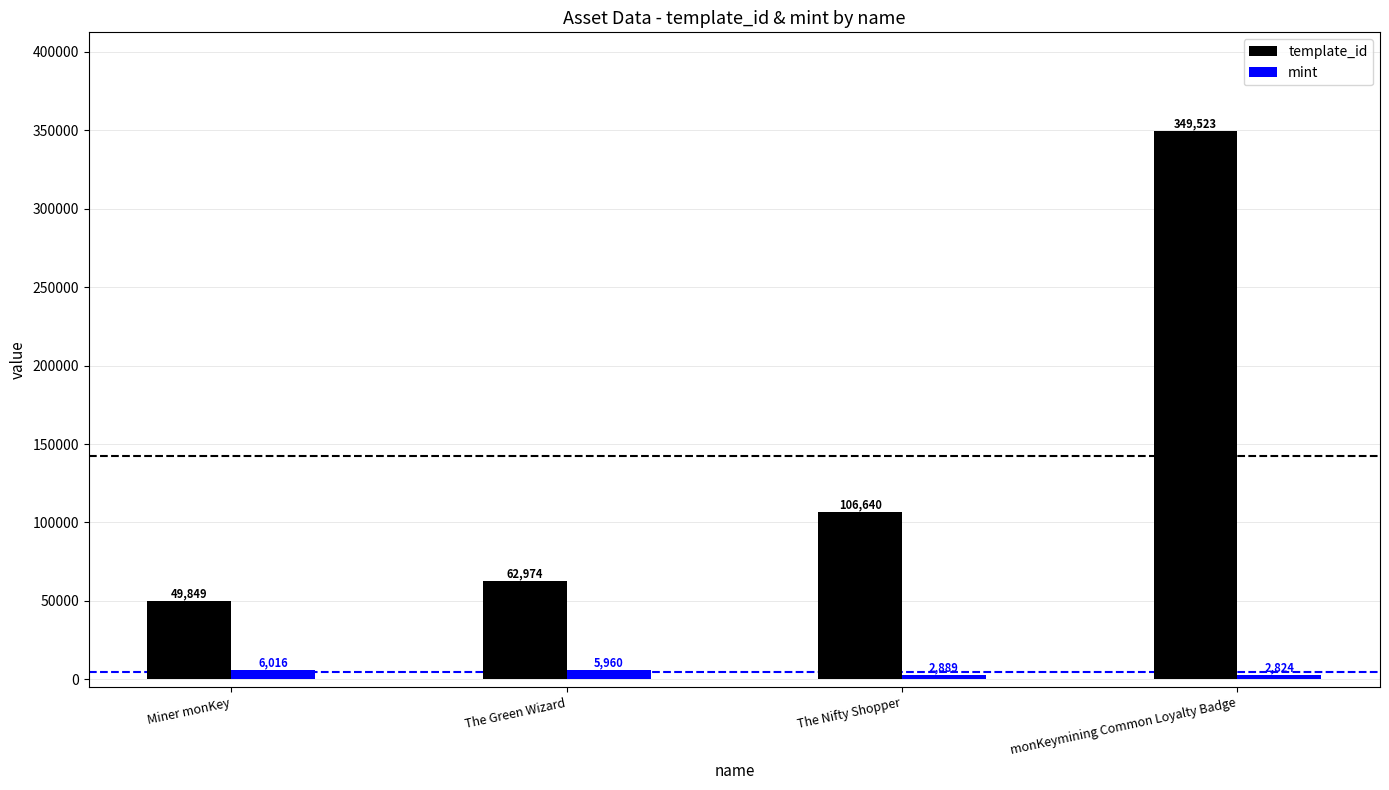

Is it true that template_id equals 24236 at Miner monKey?

False